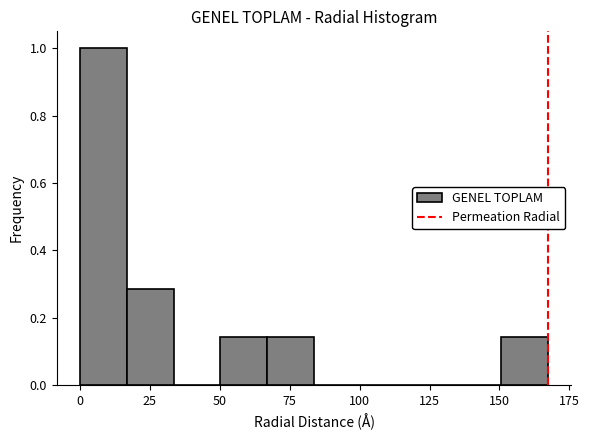

Around what value on the x-axis is the tallest bar? Give the approximate position of its centre, as read against the axis.

10